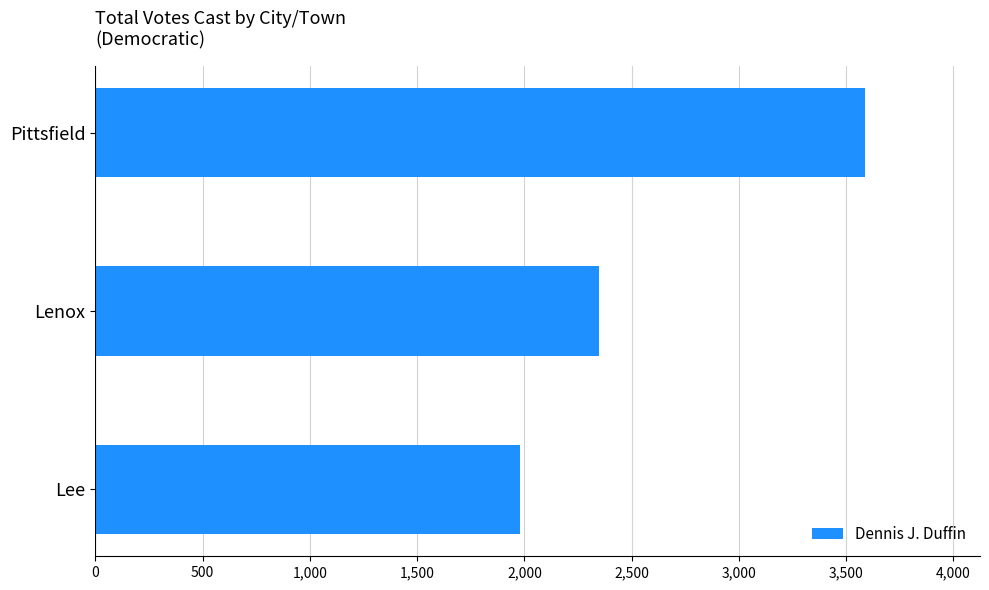

Is it true that the value at Pittsfield is 719?

False